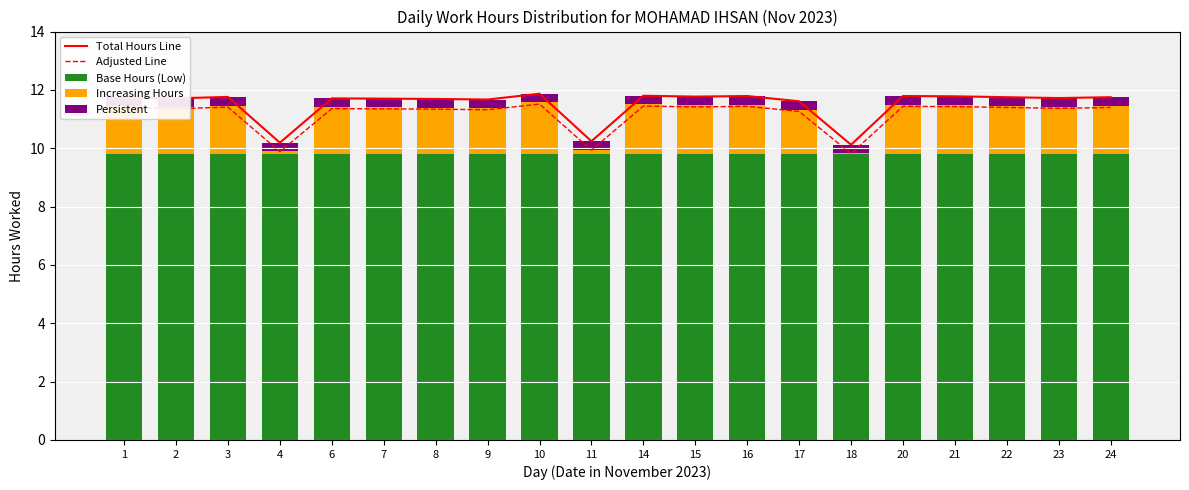

Reading left to right, transcribe all the data shown in this chart.

Total Hours Line: 1=11.7	2=11.7	3=11.8	4=10.2	6=11.7	7=11.7	8=11.7	9=11.7	10=11.9	11=10.2	14=11.8	15=11.8	16=11.8	17=11.6	18=10.1	20=11.8	21=11.8	22=11.8	23=11.7	24=11.8
Adjusted Line: 1=11.4	2=11.4	3=11.4	4=9.9	6=11.4	7=11.3	8=11.3	9=11.3	10=11.5	11=9.9	14=11.4	15=11.4	16=11.4	17=11.3	18=9.8	20=11.4	21=11.4	22=11.4	23=11.4	24=11.4
Base Hours (Low): 1=9.8	2=9.8	3=9.8	4=9.8	6=9.8	7=9.8	8=9.8	9=9.8	10=9.8	11=9.8	14=9.8	15=9.8	16=9.8	17=9.8	18=9.8	20=9.8	21=9.8	22=9.8	23=9.8	24=9.8
Increasing Hours: 1=1.6	2=1.6	3=1.7	4=0.1	6=1.6	7=1.6	8=1.6	9=1.6	10=1.8	11=0.1	14=1.7	15=1.7	16=1.7	17=1.5	18=0.0	20=1.7	21=1.7	22=1.6	23=1.6	24=1.6
Persistent: 1=0.3	2=0.3	3=0.3	4=0.3	6=0.3	7=0.3	8=0.3	9=0.3	10=0.3	11=0.3	14=0.3	15=0.3	16=0.3	17=0.3	18=0.3	20=0.3	21=0.3	22=0.3	23=0.3	24=0.3